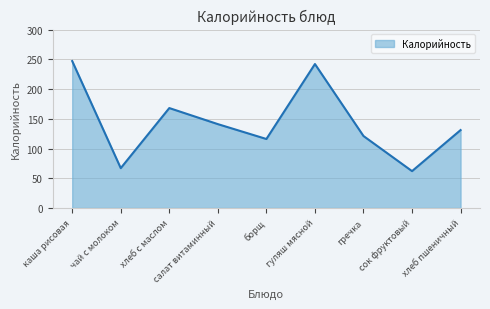

List the labels in order of value, largest first.

каша рисовая, гуляш мясной, хлеб с маслом, салат витаминный, хлеб пшеничный, гречка, борщ, чай с молоком, сок фруктовый